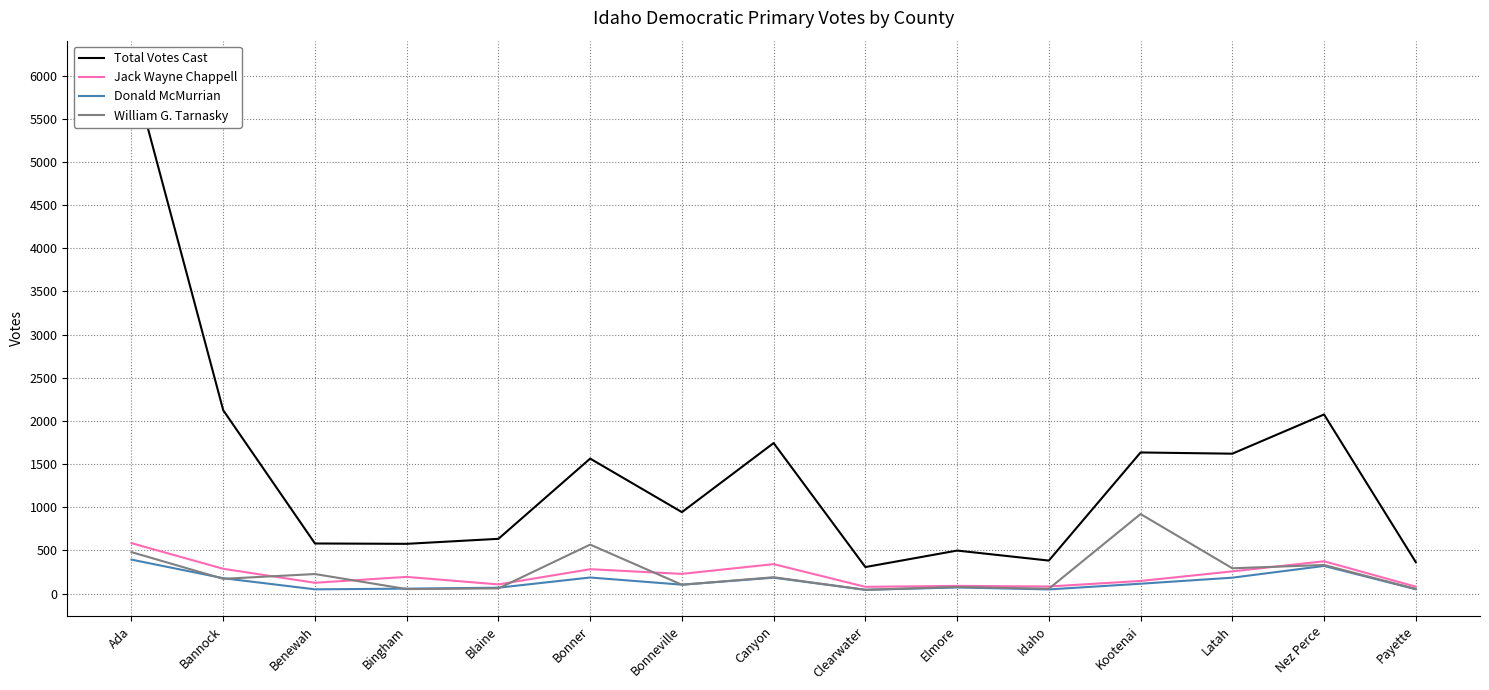

What is the label of the 4th point from the right?

Kootenai